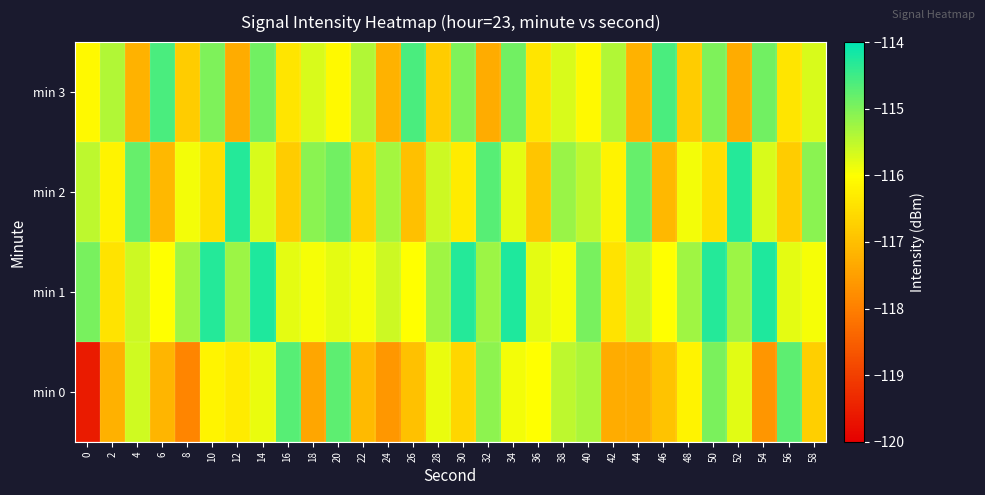

Which series has the largest range (max minus min)?

min 0